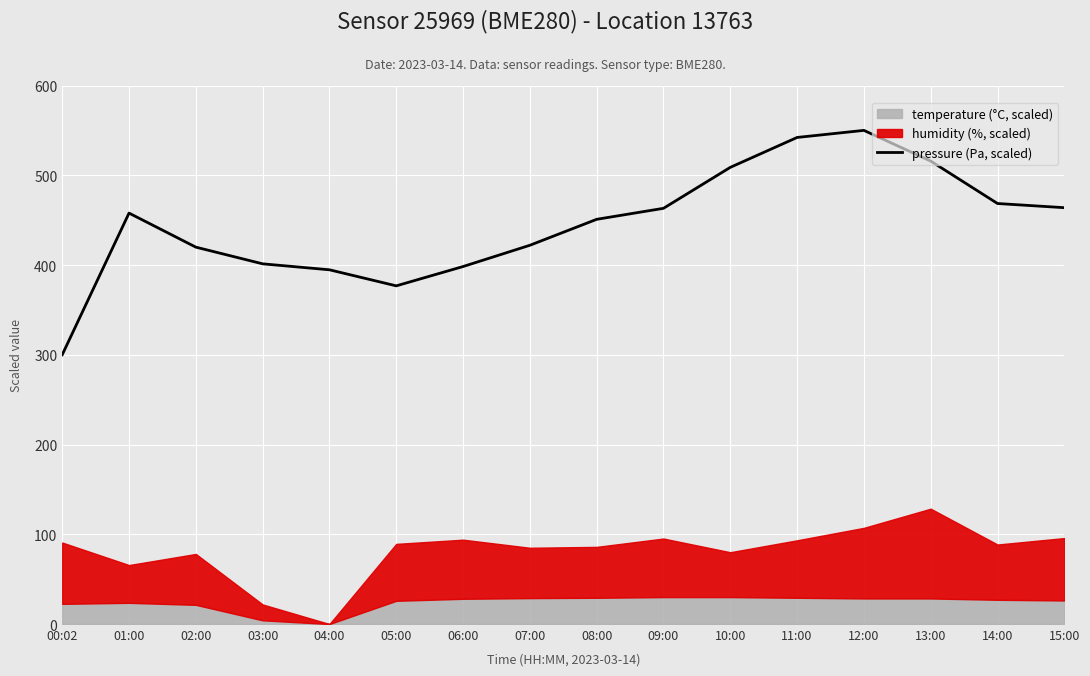

Rank the categories by value from highest to lowest.

12:00, 11:00, 13:00, 10:00, 14:00, 15:00, 09:00, 01:00, 08:00, 07:00, 02:00, 03:00, 06:00, 04:00, 05:00, 00:02